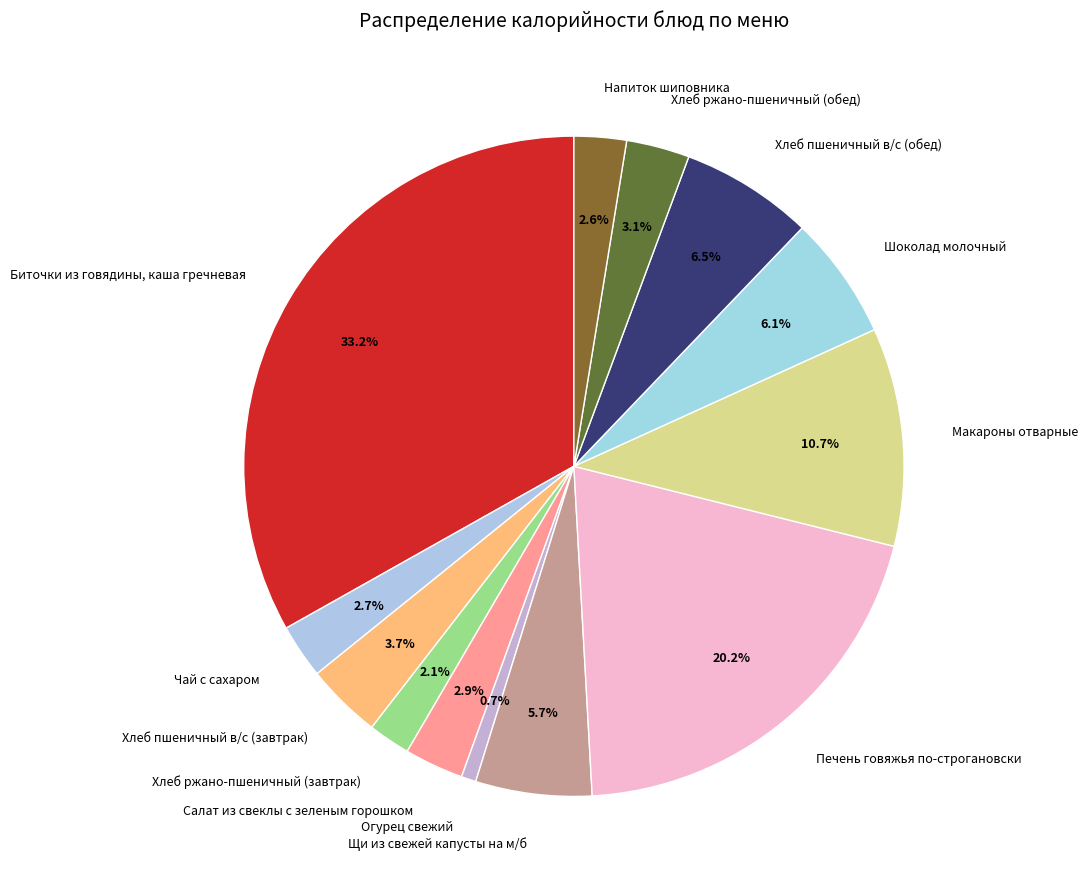

Which has a higher value, Макароны отварные or Печень говяжья по-строгановски?

Печень говяжья по-строгановски